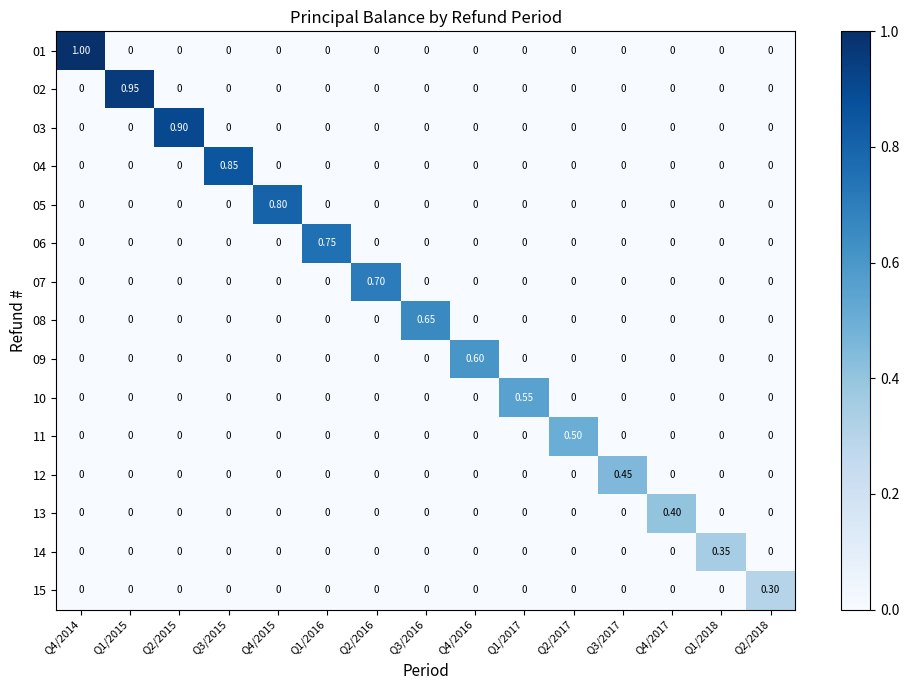

Which category has the highest value across all series?

Q4/2014